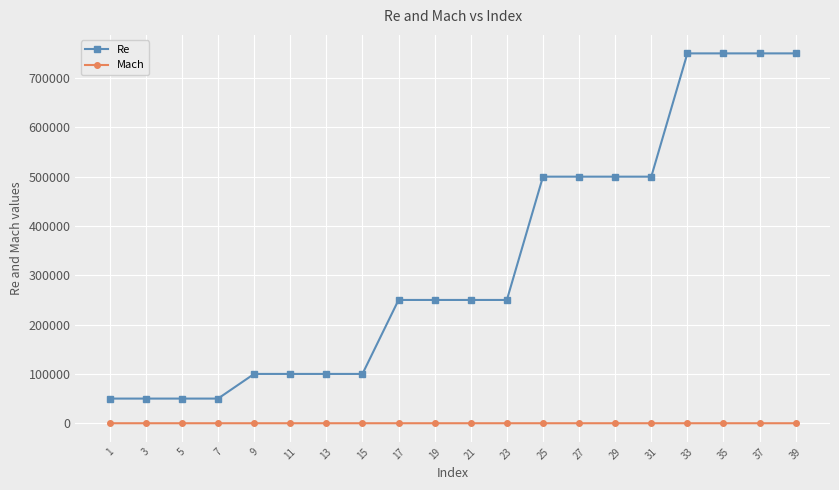

True or false: Re and Mach cross at least once.

False